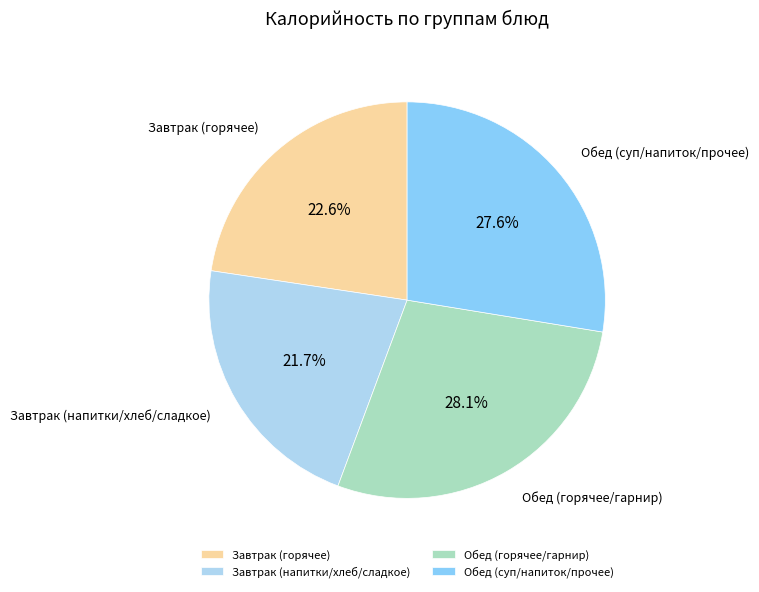

Between Завтрак (горячее) and Завтрак (напитки/хлеб/сладкое), which is larger?

Завтрак (горячее)